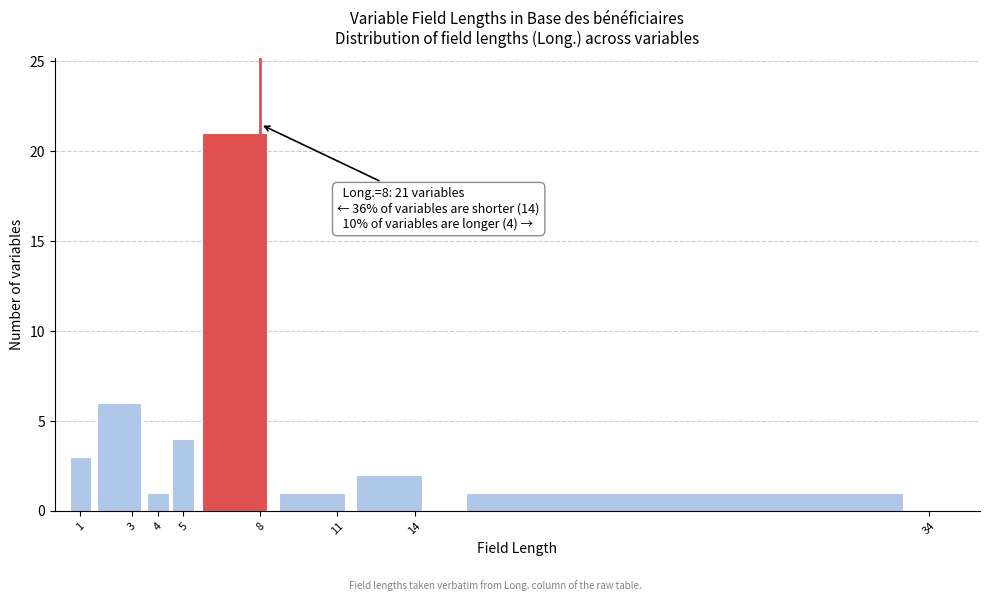

Which range on the x-axis has the tallest bar?

5.5 to 8.5